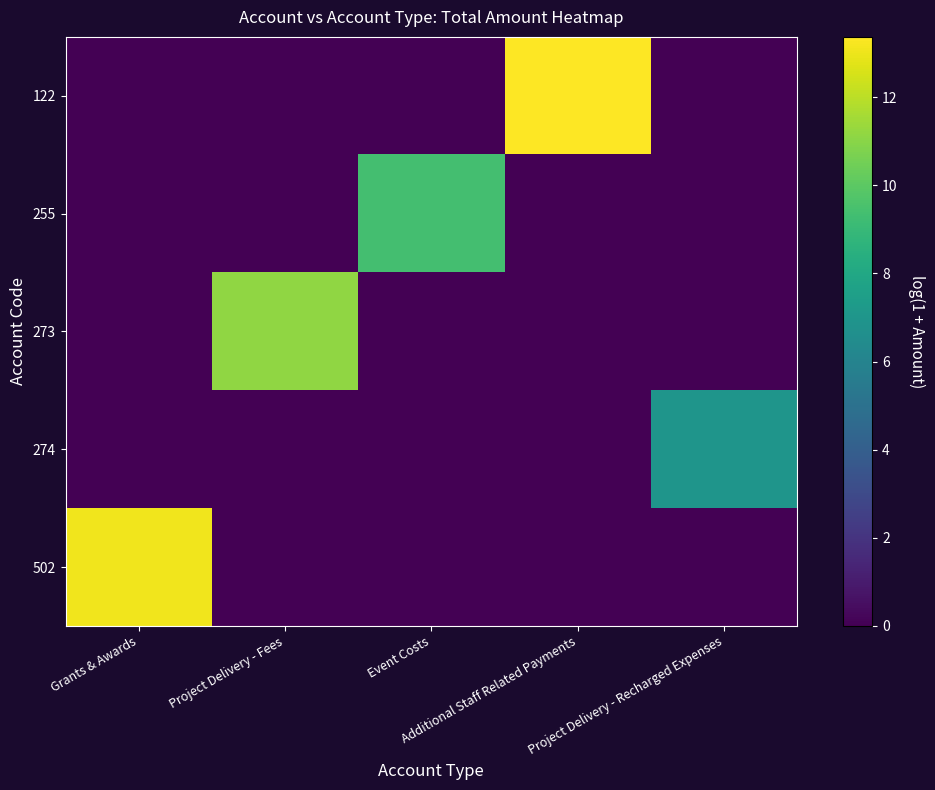

Which label corresponds to the largest value in the chart?

Additional Staff Related Payments